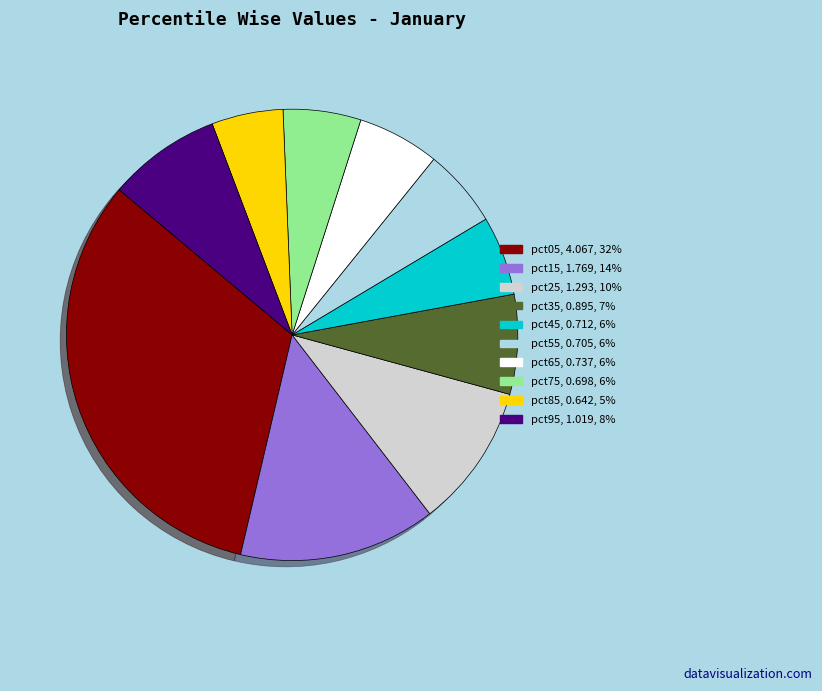

How many slices are in this pie chart?

10